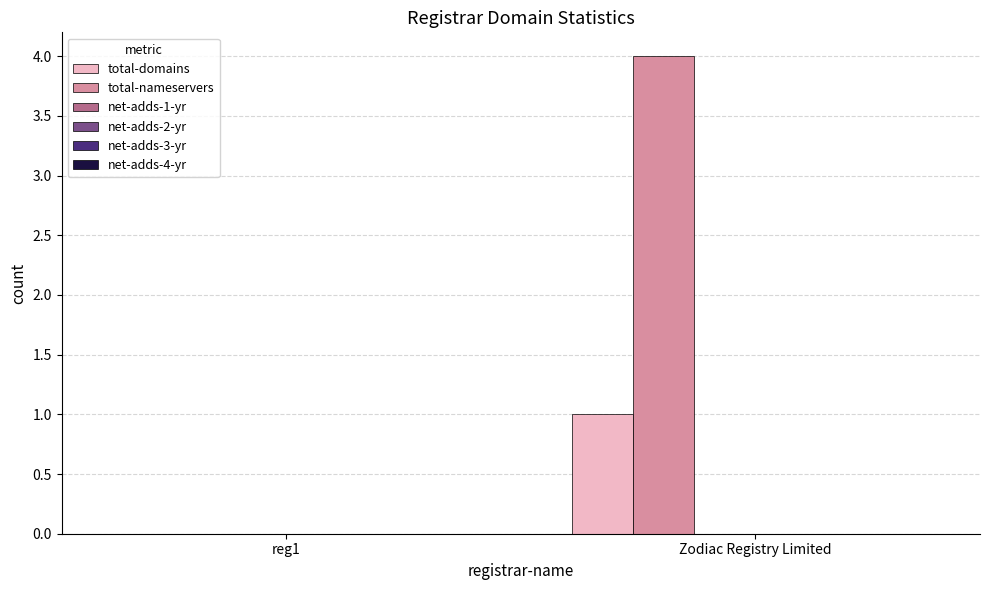

Which series has the widest spread of values?

total-nameservers